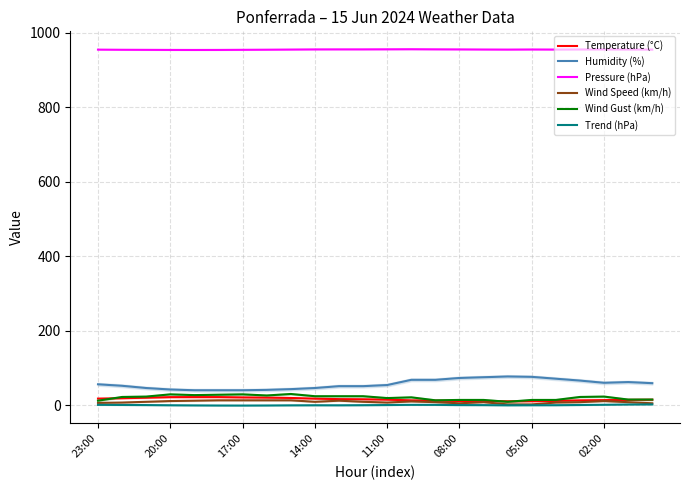

At how many categories does at least one series exceed 586?

24